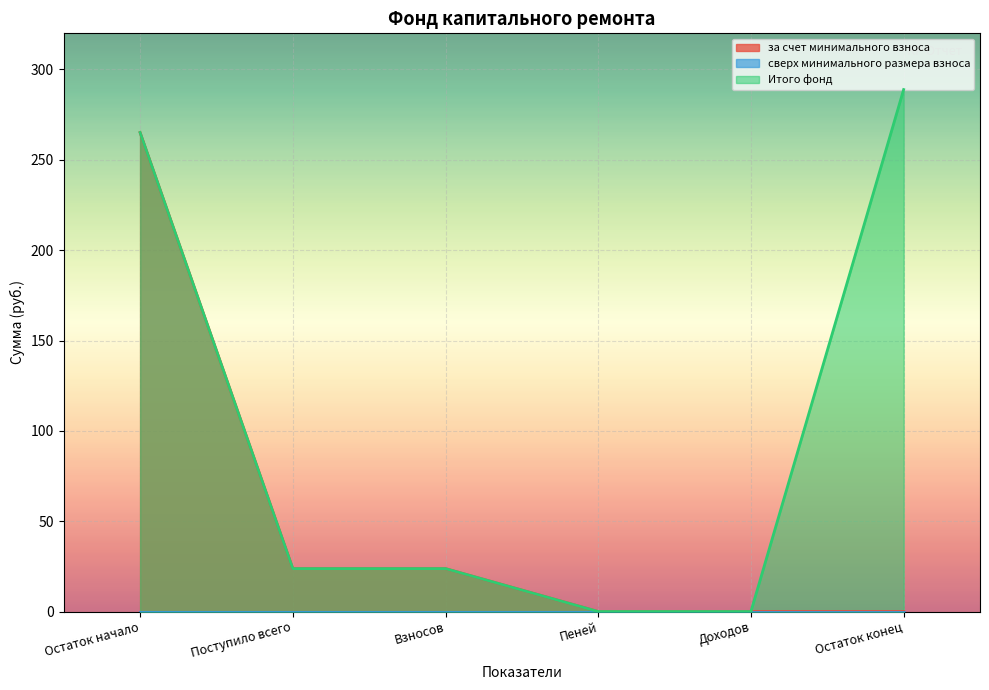

At how many categories does at least one series exceed 199?

2